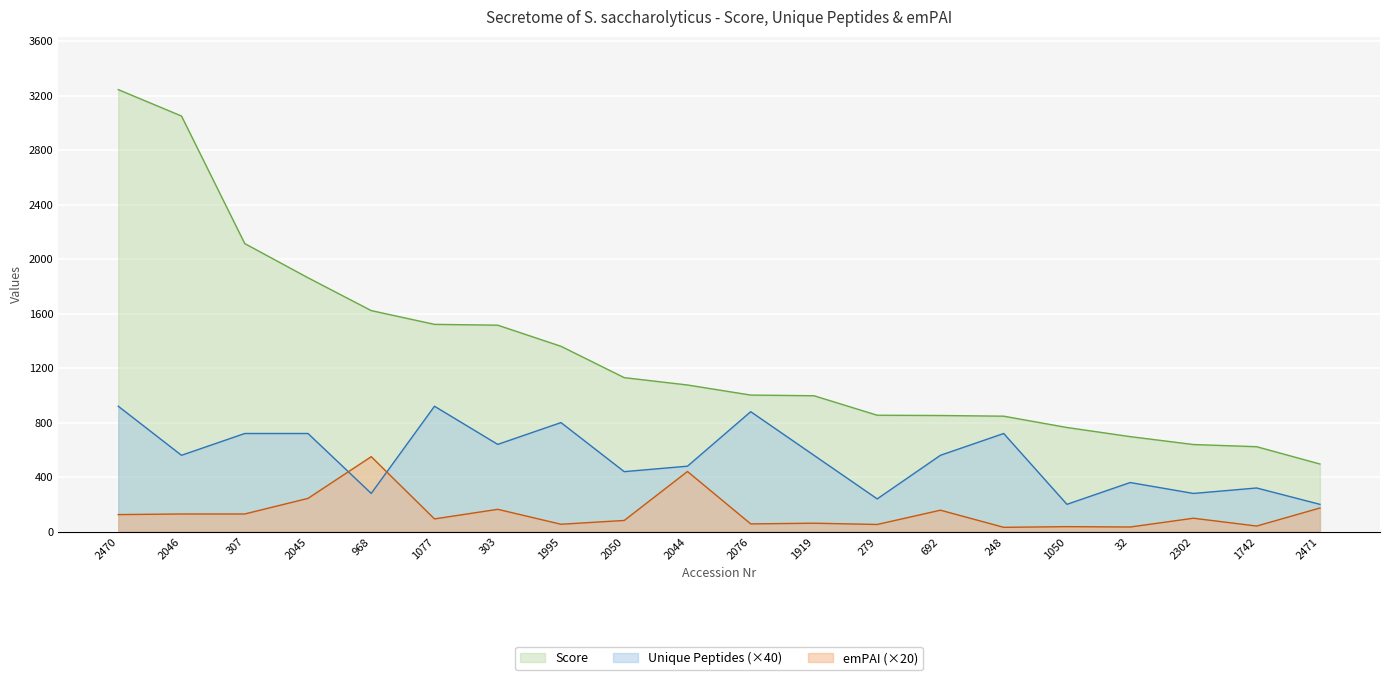

True or false: Score and emPAI intersect in this chart.

False